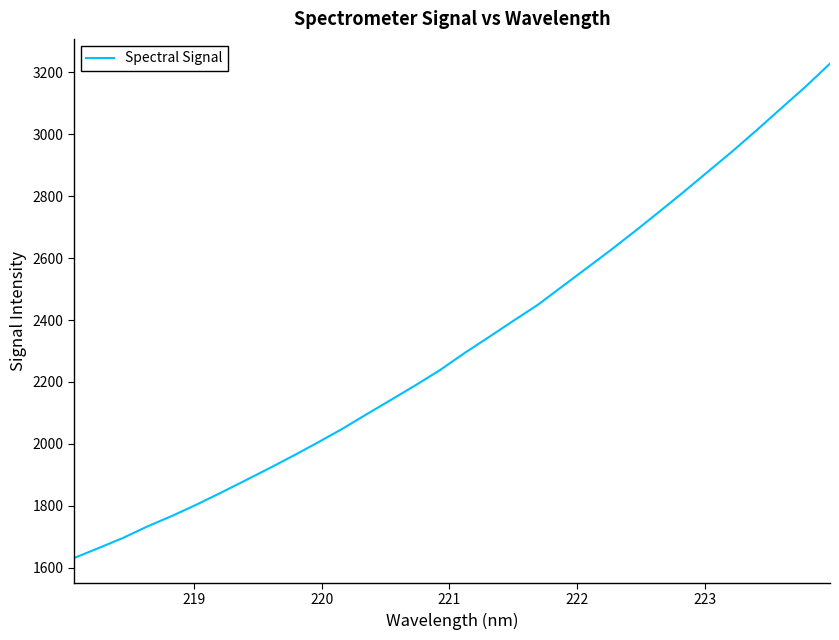

What is the difference between the maximum and minimum values?

1597.0